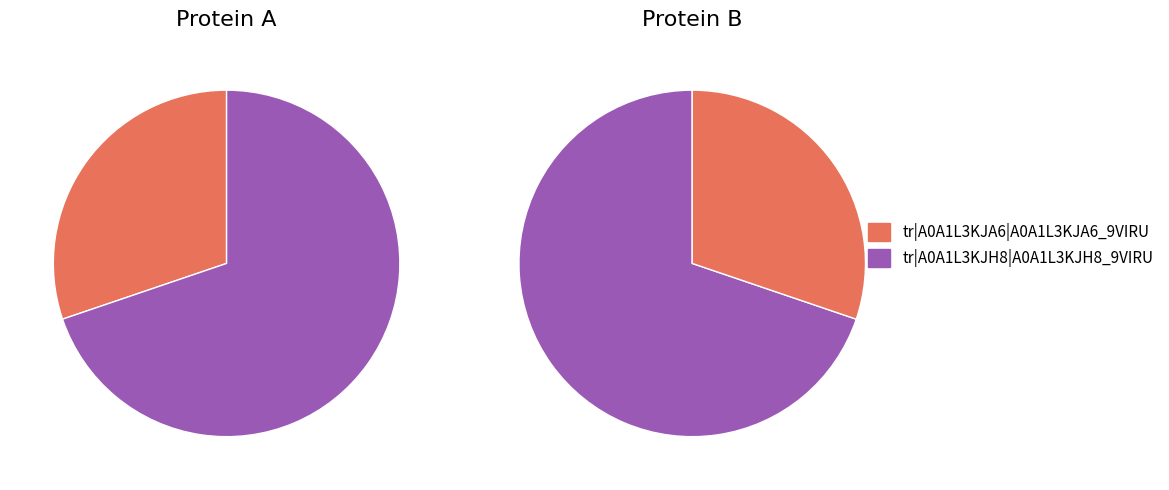

How many segments does this pie chart have?

2